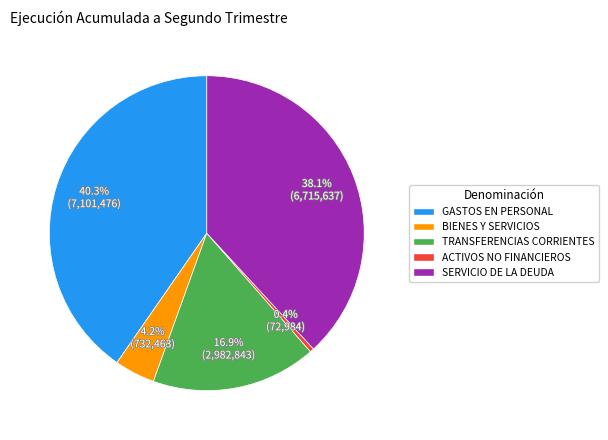

Count the number of slices in the pie.

5